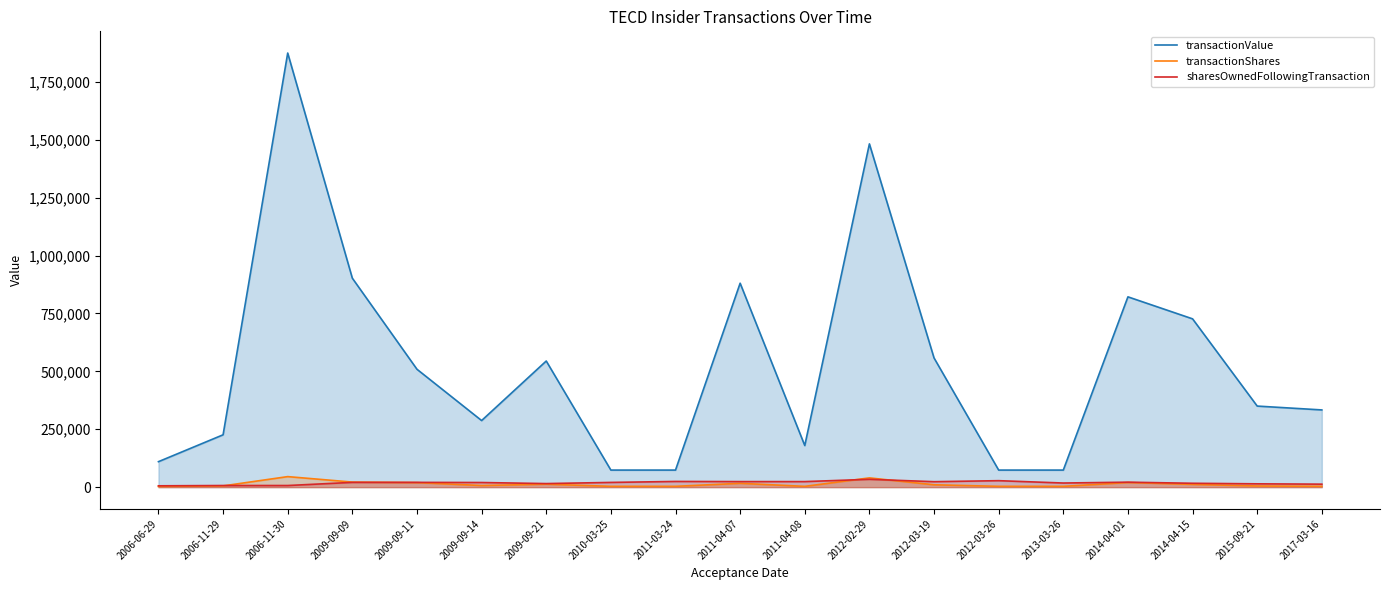

How many lines are shown in the chart?

3